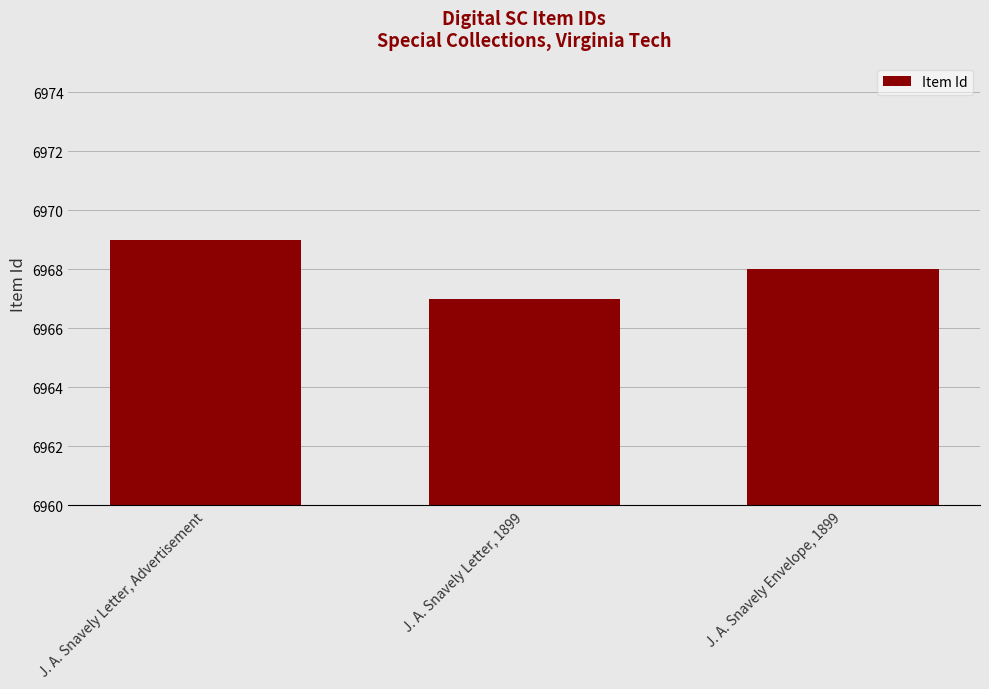

What is the maximum value shown in the chart?

6969